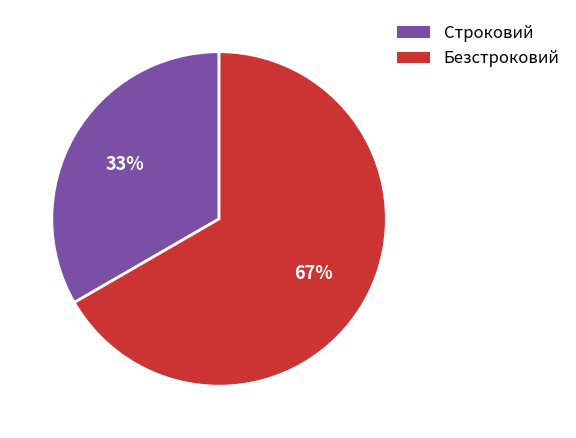

Is it true that Строковий is 33% of the pie?

True